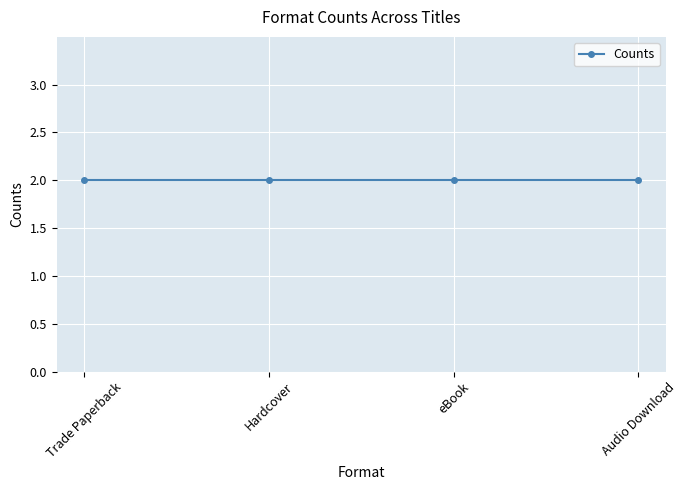

True or false: the data has more than 0 interior local peaks.

False